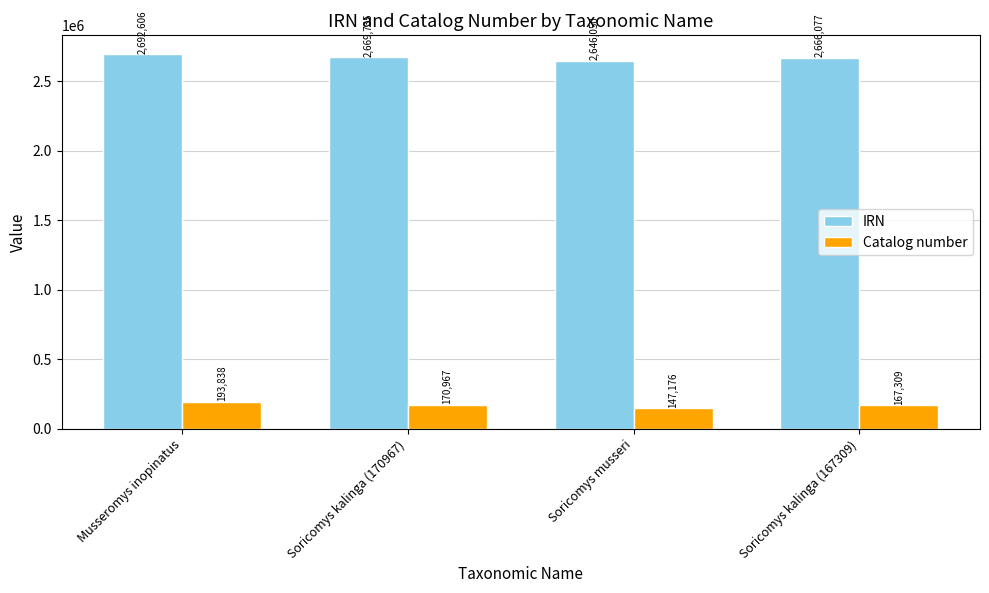

What is the value of the IRN bar at the 4th from the left?

2666077